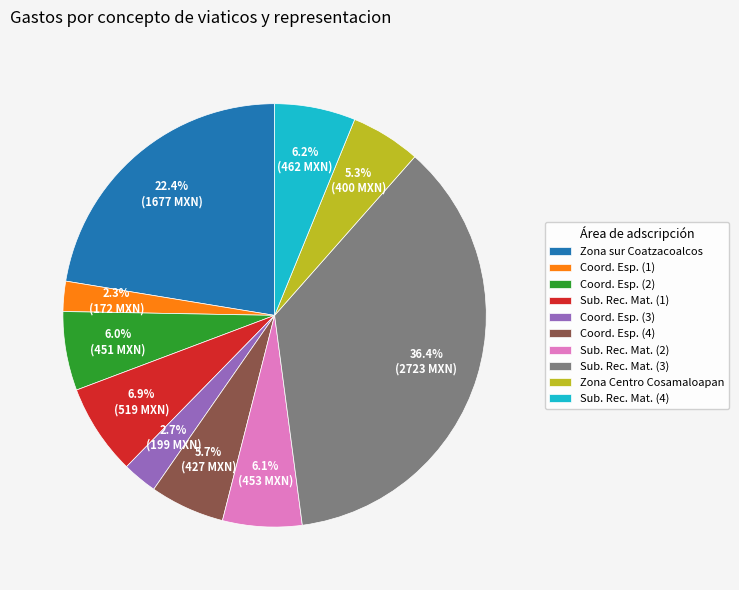

What is the ratio of the value at Sub. Rec. Mat. (2) to the value at Sub. Rec. Mat. (4)?

1.0